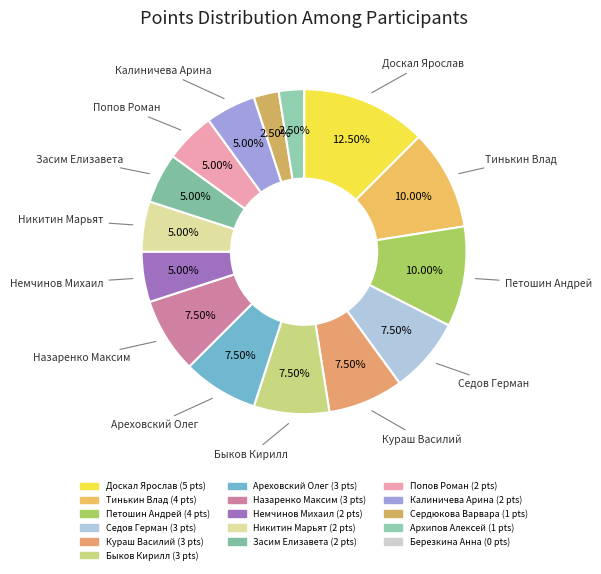

How many slices are in this pie chart?

16